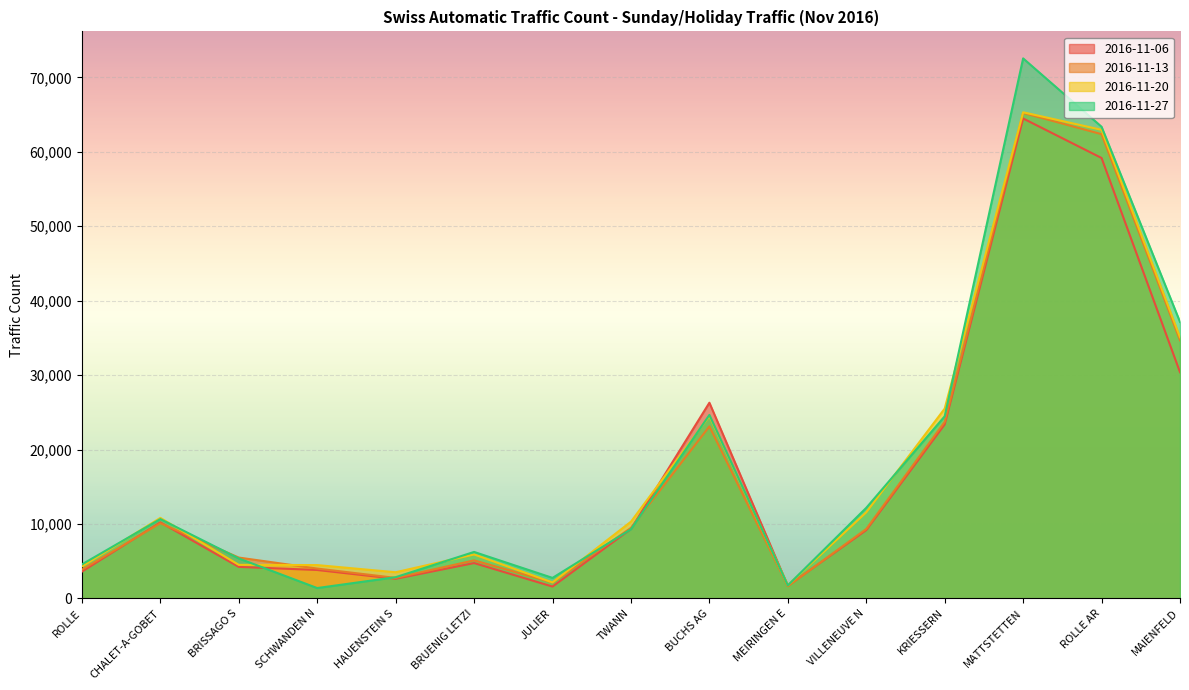

What is the difference between the highest and lowest values at MEIRINGEN E?

137